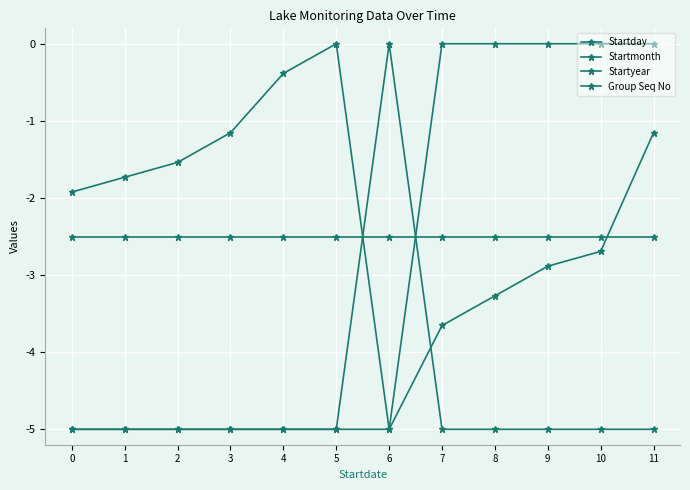

Reading left to right, what are all the values shown in this chart?

Startday: -1.9	-1.7	-1.5	-1.2	-0.4	0.0	-5.0	-3.7	-3.3	-2.9	-2.7	-1.2
Startmonth: -5.0	-5.0	-5.0	-5.0	-5.0	-5.0	0.0	-5.0	-5.0	-5.0	-5.0	-5.0
Startyear: -5.0	-5.0	-5.0	-5.0	-5.0	-5.0	-5.0	0.0	0.0	0.0	0.0	0.0
Group Seq No: -2.5	-2.5	-2.5	-2.5	-2.5	-2.5	-2.5	-2.5	-2.5	-2.5	-2.5	-2.5